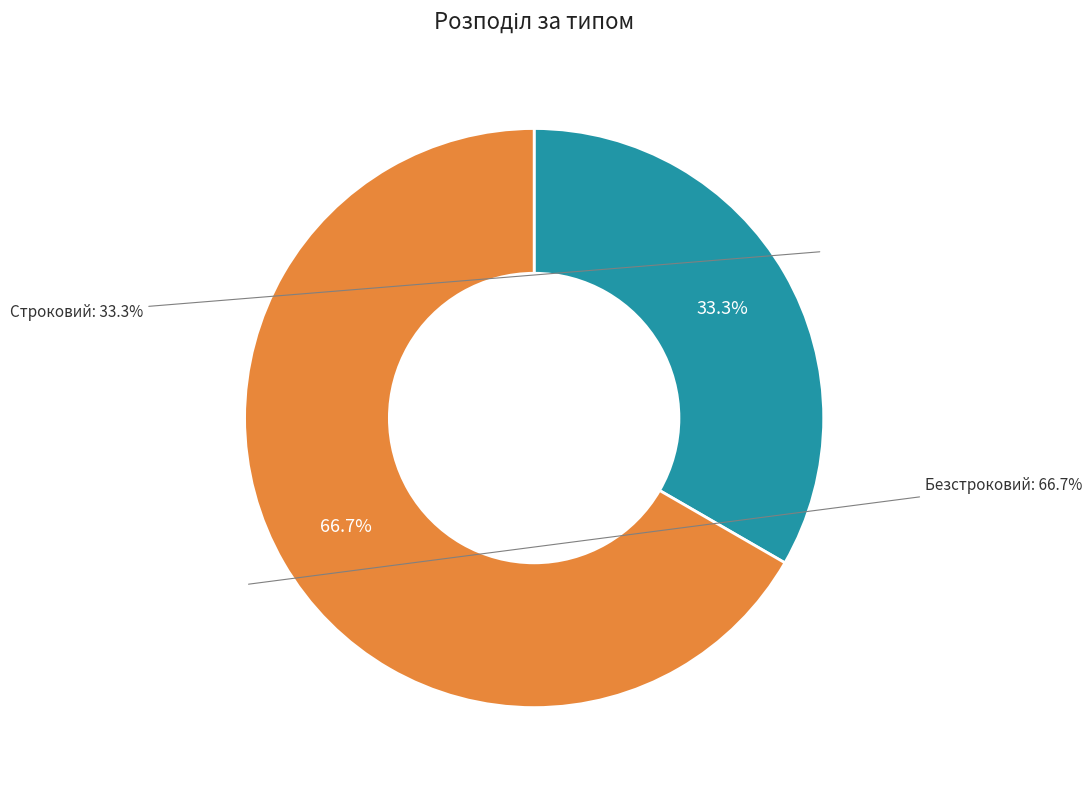

How many slices are in this pie chart?

2